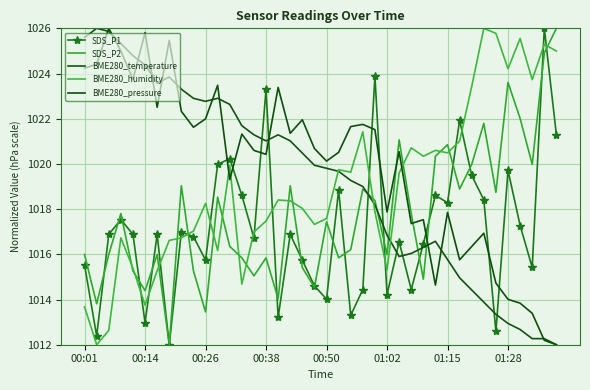

How many data points does each series have?

40